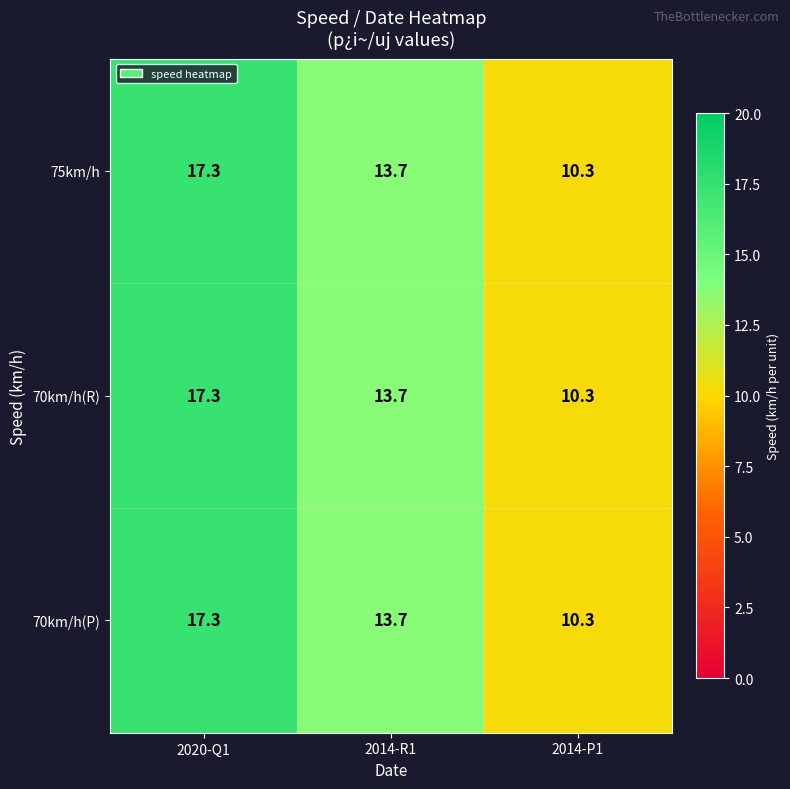

At which category is the sum across all series the highest?

2020-Q1